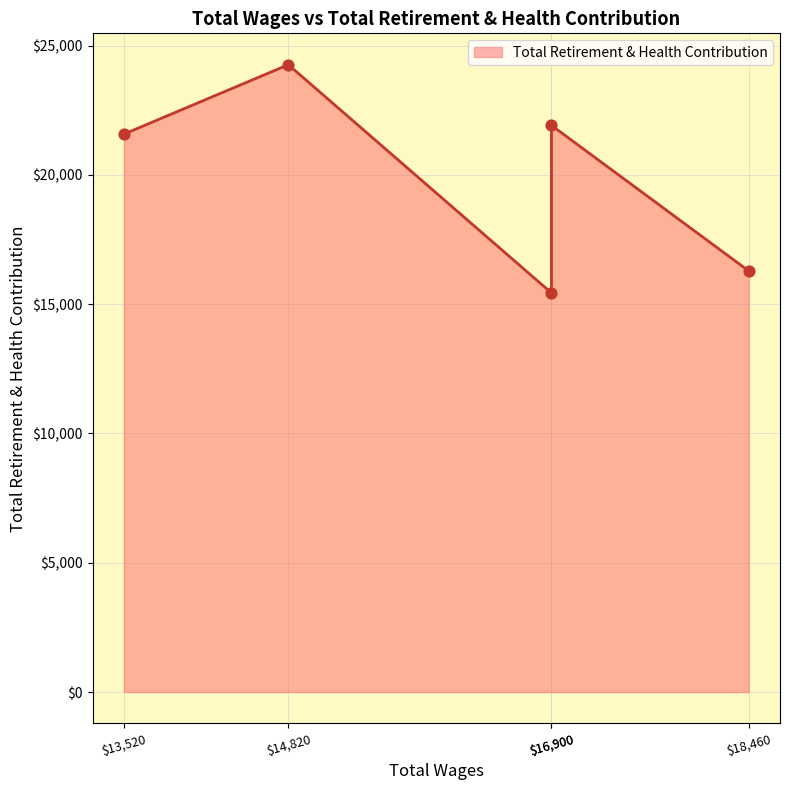

What is the change in value from 14820.0 to 13520.0?

-2685